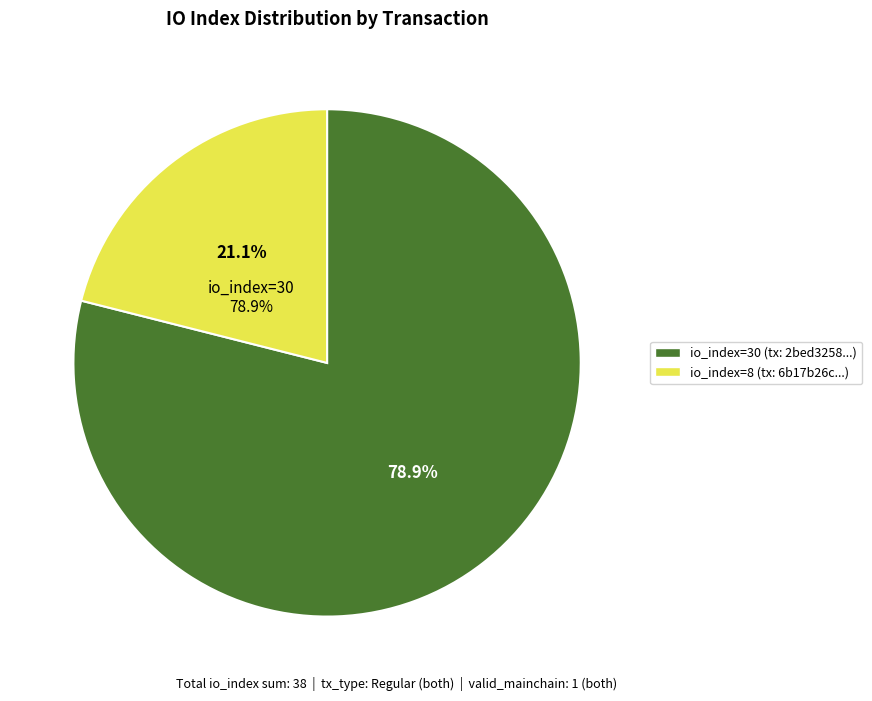

Is it true that tx_index_30 is 79% of the pie?

True